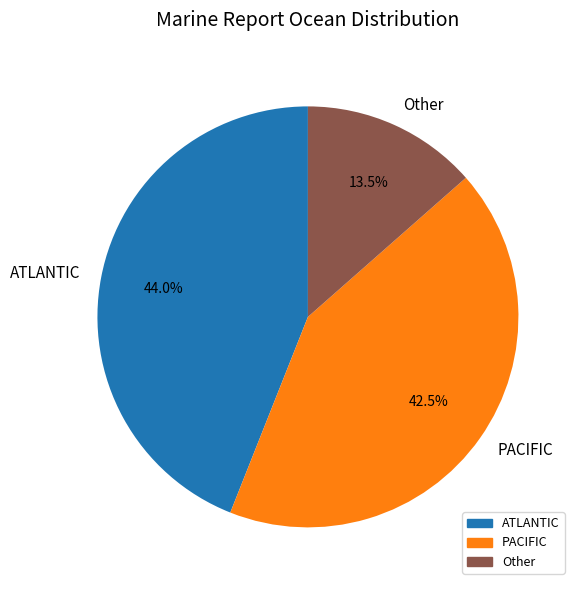

What percentage is NOT represented by ATLANTIC?

56.0%